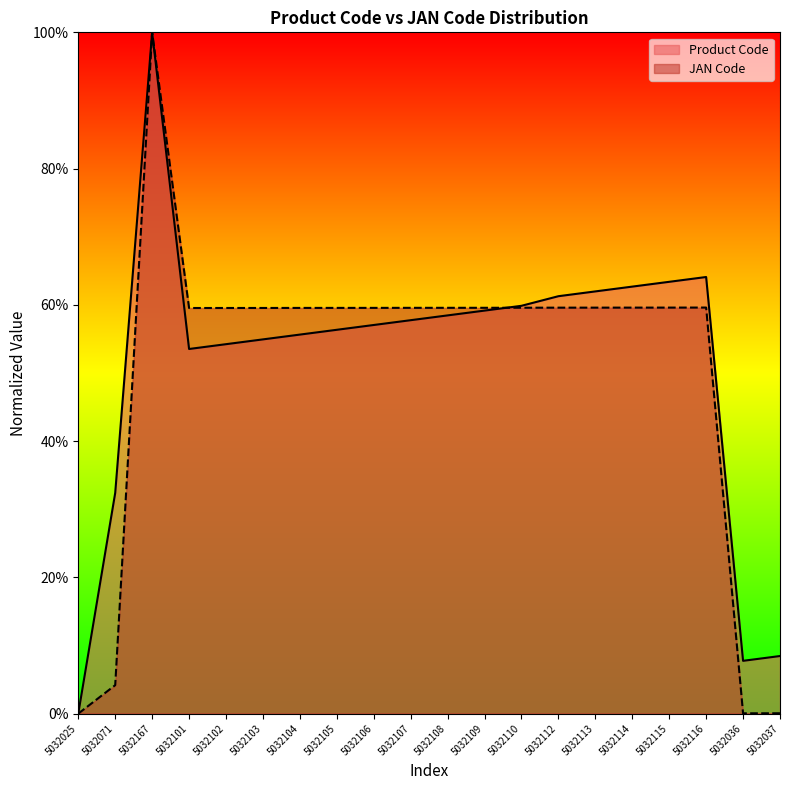

Is it true that JAN Code equals 0.2 at 5032116?

False